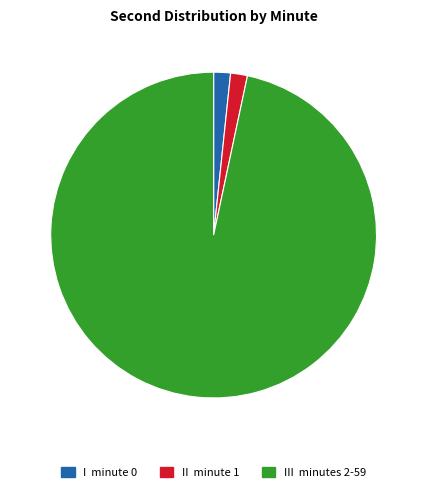

Is there a majority slice in this chart?

Yes